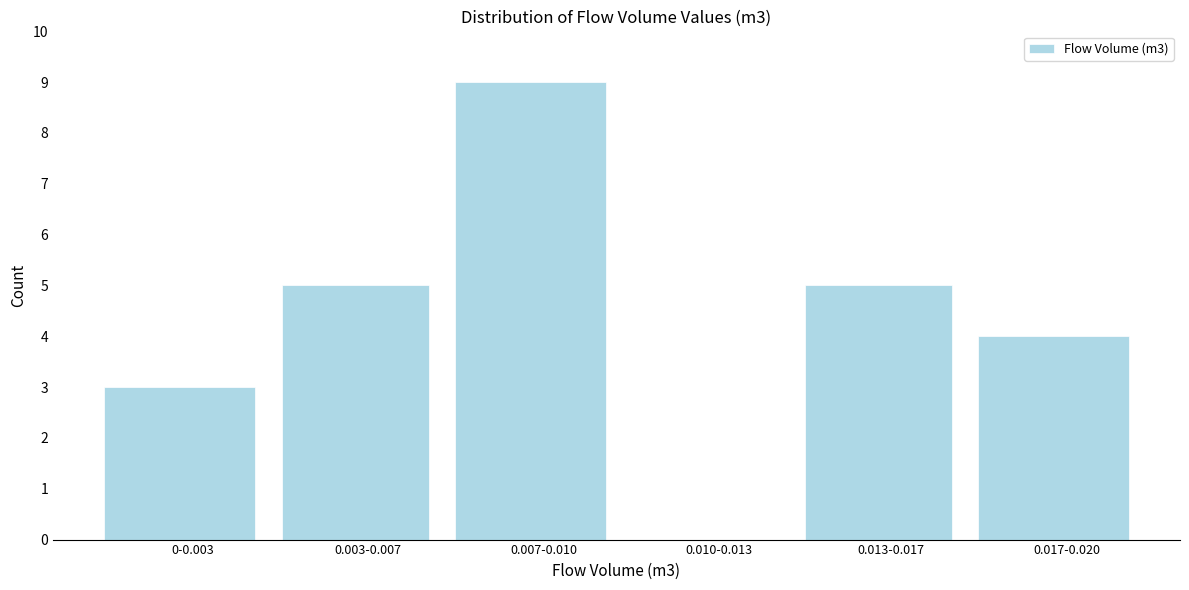

Reading left to right, list all the values displayed in this chart.

0-0.003=3	0.003-0.007=5	0.007-0.010=9	0.010-0.013=0	0.013-0.017=5	0.017-0.020=4